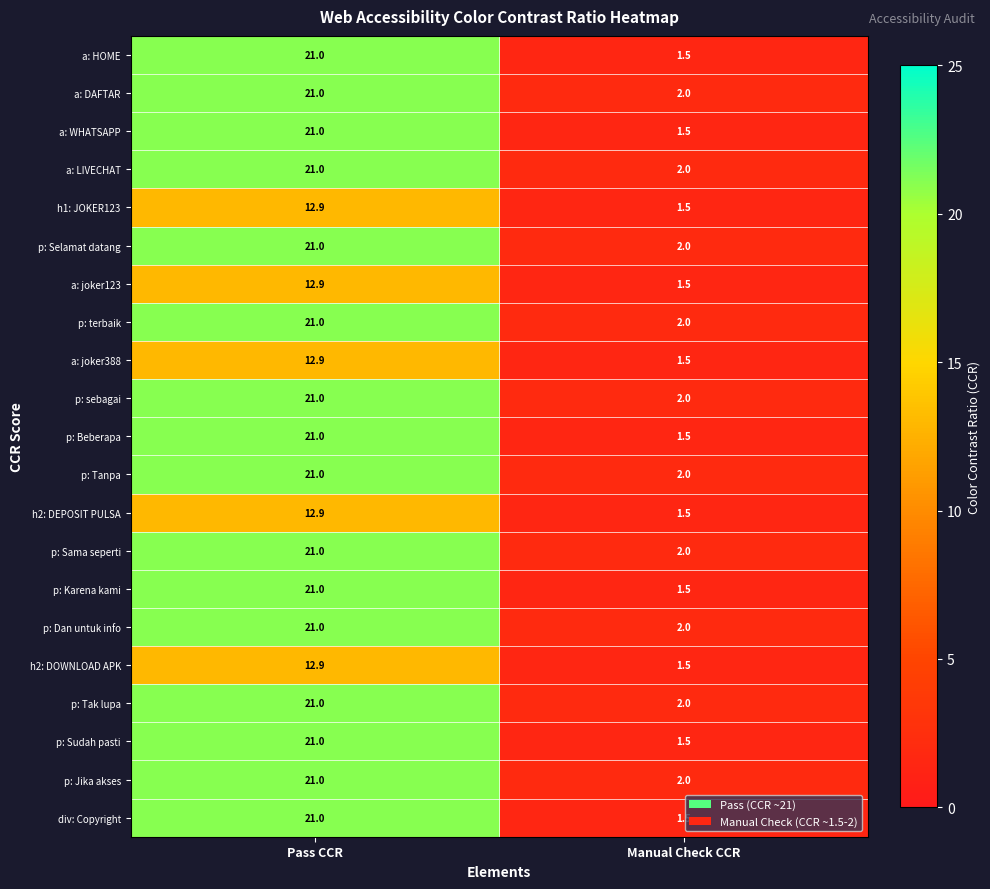

The value of p: Sama seperti at Pass CCR is 21.0. True or false?

True